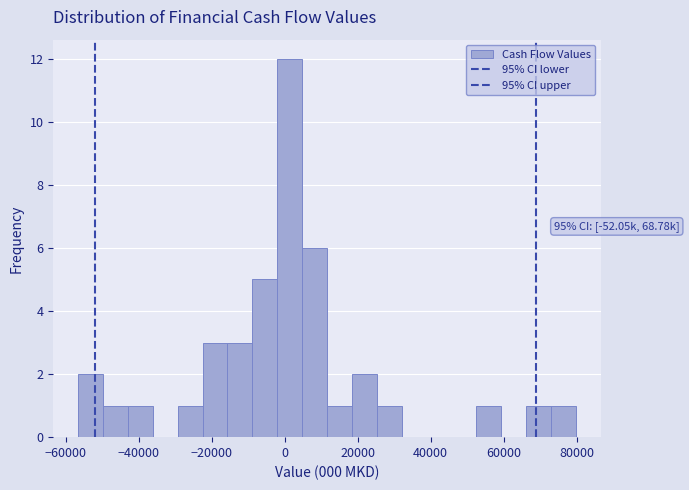

Read against the x-axis, roughly where is the centre of the tallest bar?

2000